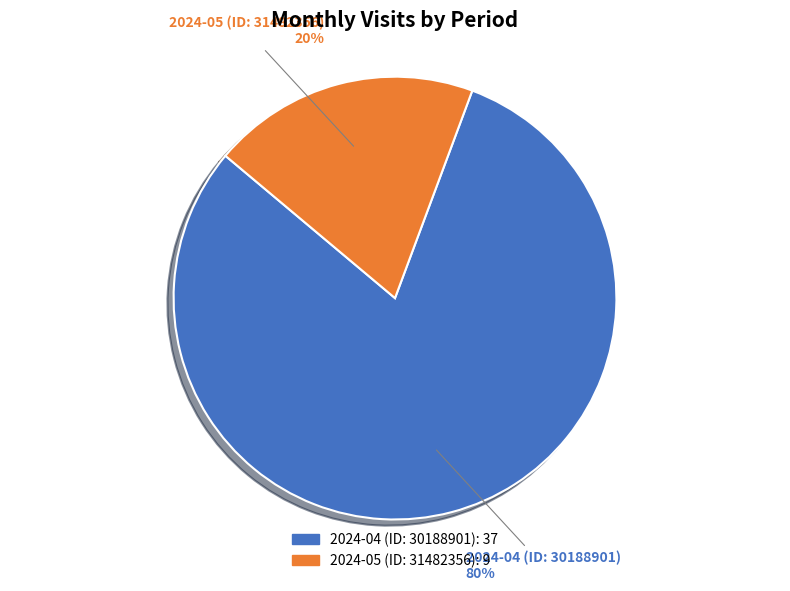

Combined, what portion of the pie is 2024-05 (ID: 31482356) and 2024-04 (ID: 30188901)?

100.0%